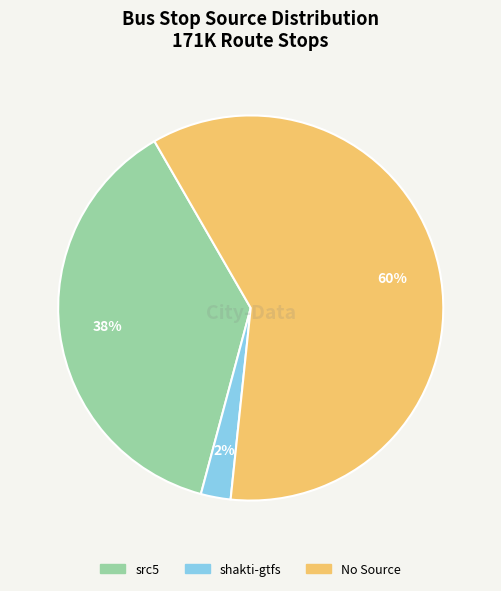

To the nearest percent, what is the difference between the largest and smallest slice percentages?

58%